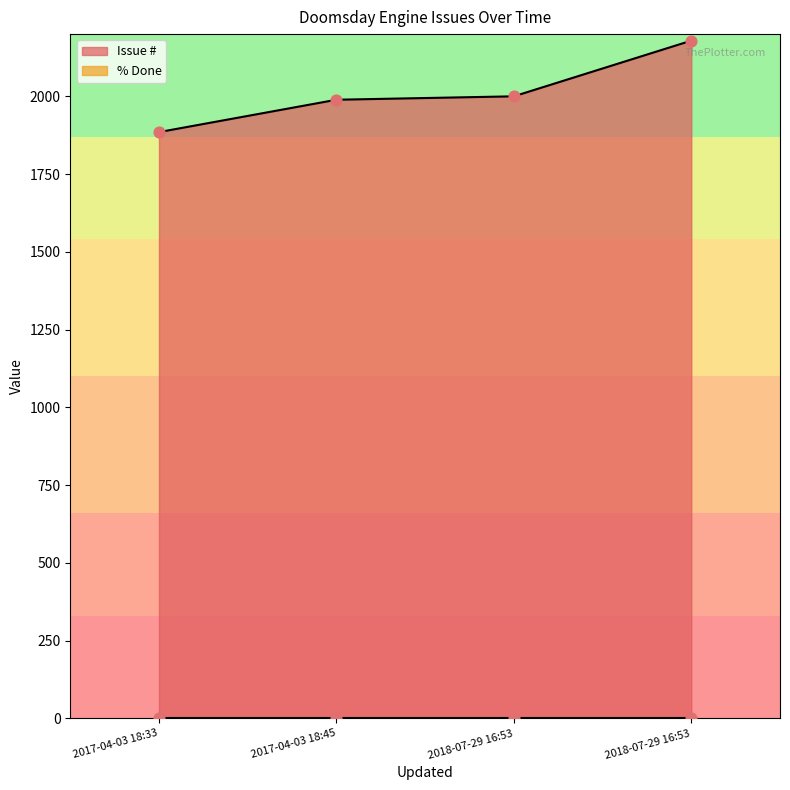

Between 2017-04-03 18:45 and 2018-07-29 16:53, which is larger?

2018-07-29 16:53